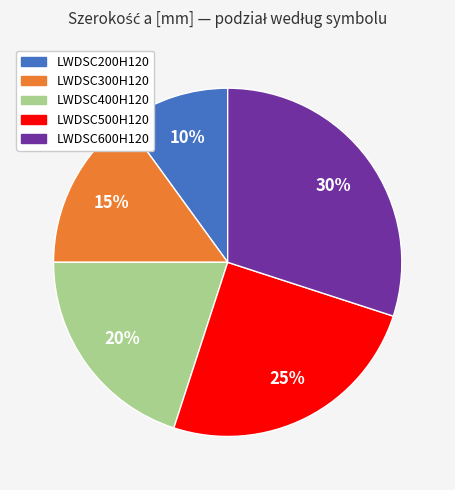

The LWDSC500H120 slice represents 14% of the pie. True or false?

False